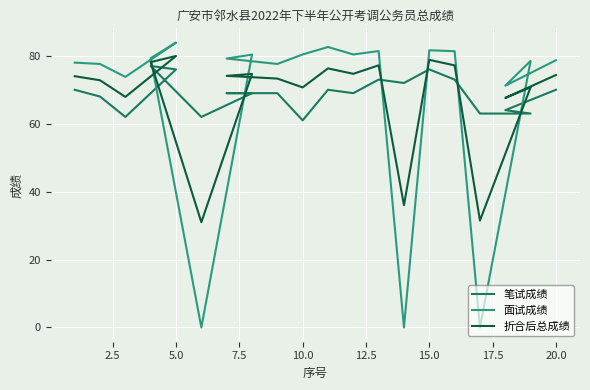

Which series has the largest total across all categories?

笔试成绩